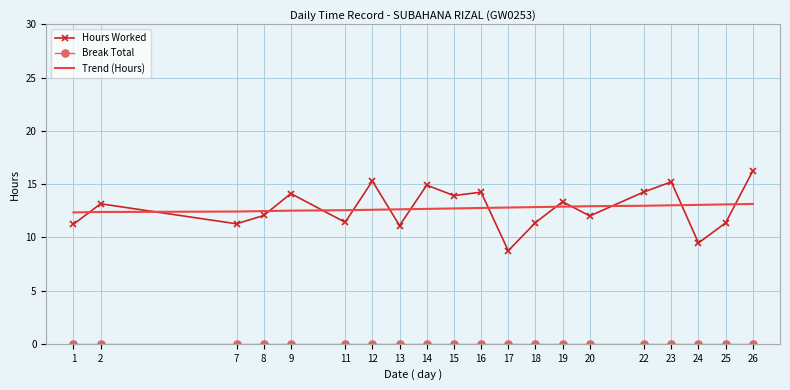

True or false: Trend (Hours) has a value of 12.3 at 1.

True